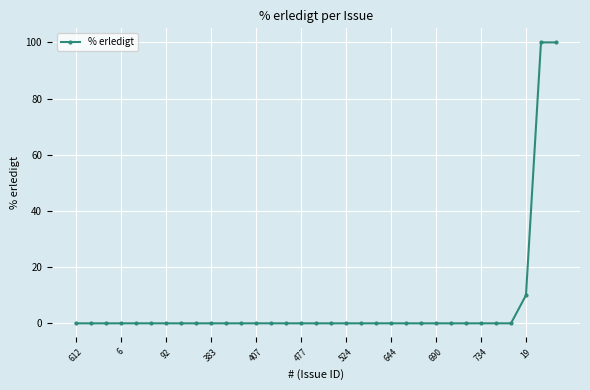

Reading right to left, list all the values displayed in this chart.

100	100	10	0	0	0	0	0	0	0	0	0	0	0	0	0	0	0	0	0	0	0	0	0	0	0	0	0	0	0	0	0	0